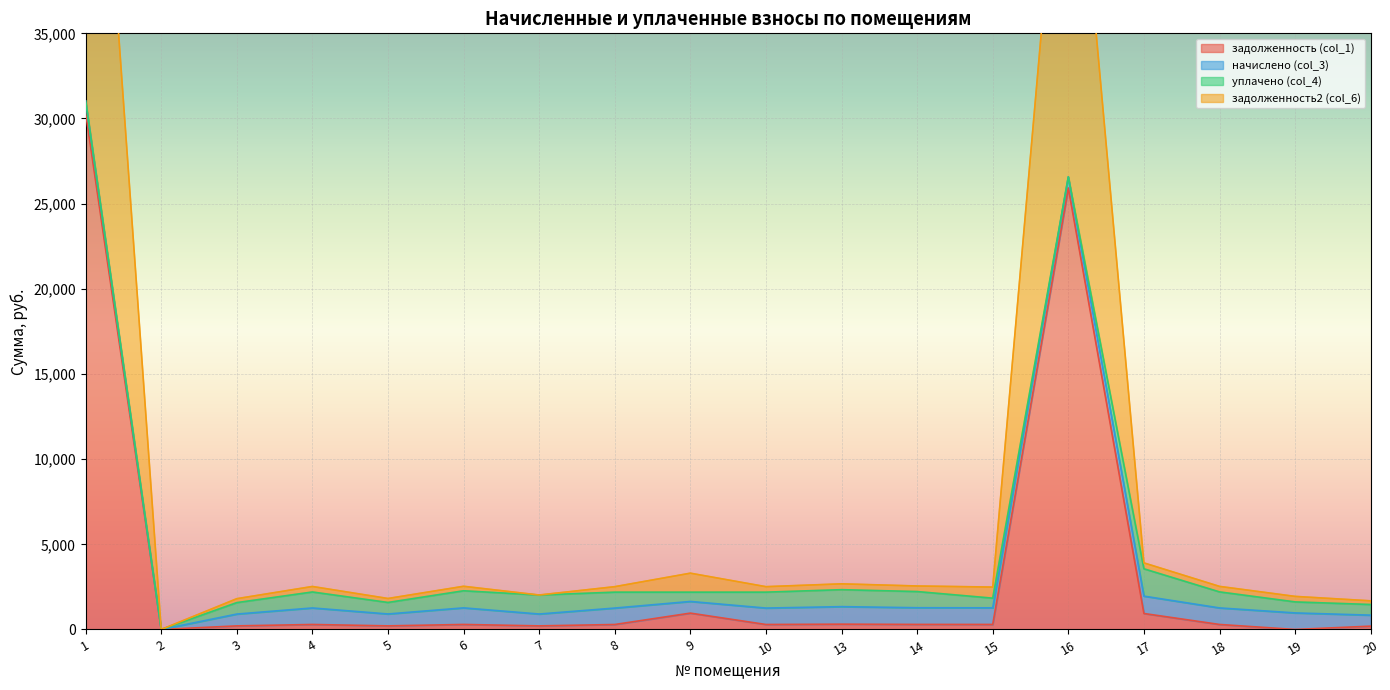

Which series has the widest spread of values?

задолженность2 (col_6)